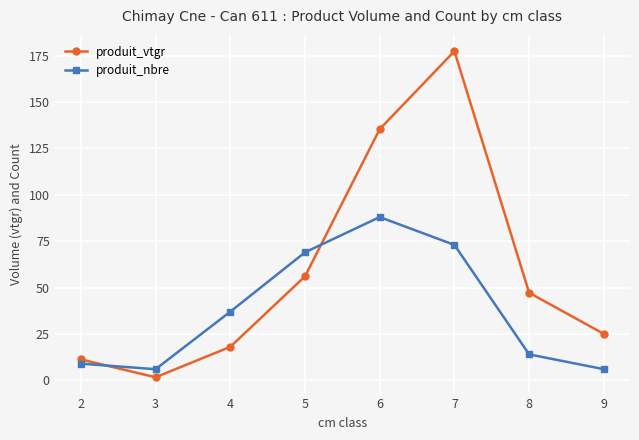

Rank the series at 4 from highest to lowest value.

produit_nbre, produit_vtgr